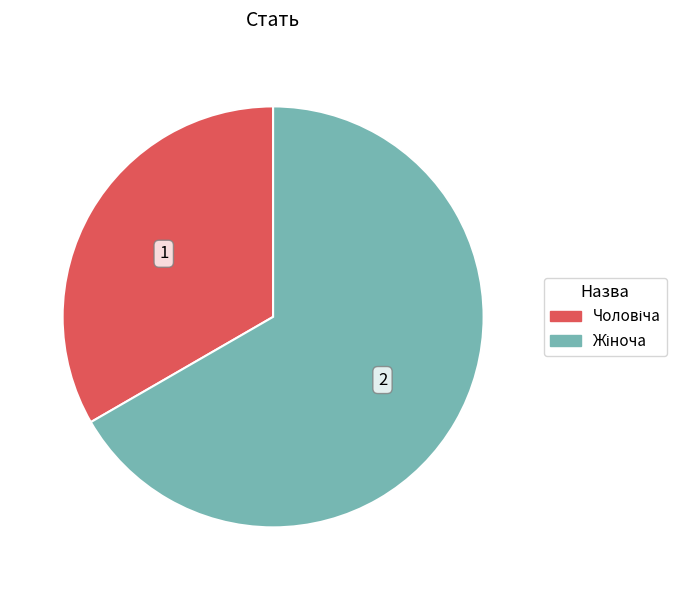

Is there any slice that represents more than half of the pie?

Yes